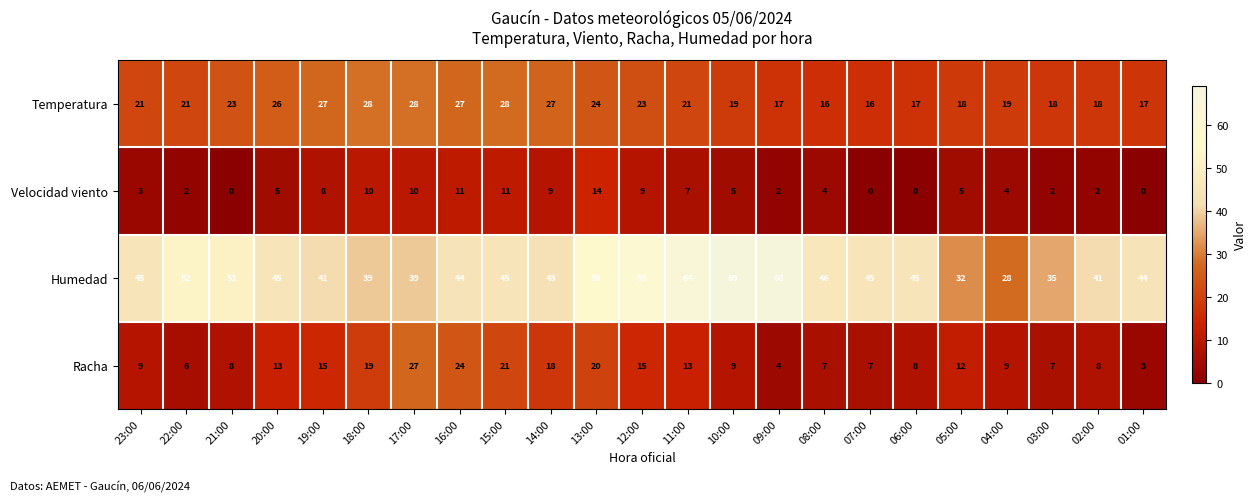

What is the difference between the Temperatura values at 03:00 and 13:00?

6